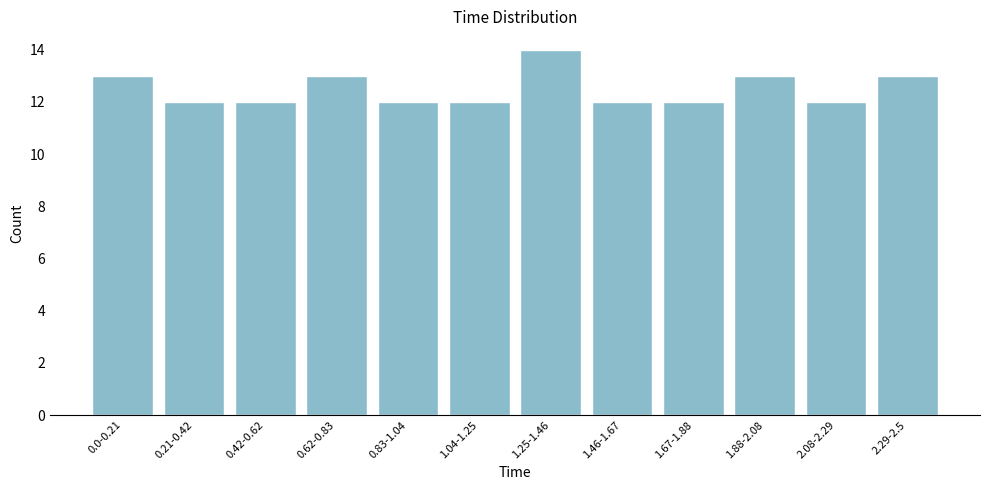

Reading right to left, extract all data points from this chart.

2.29-2.5=13	2.08-2.29=12	1.88-2.08=13	1.67-1.88=12	1.46-1.67=12	1.25-1.46=14	1.04-1.25=12	0.83-1.04=12	0.62-0.83=13	0.42-0.62=12	0.21-0.42=12	0.0-0.21=13